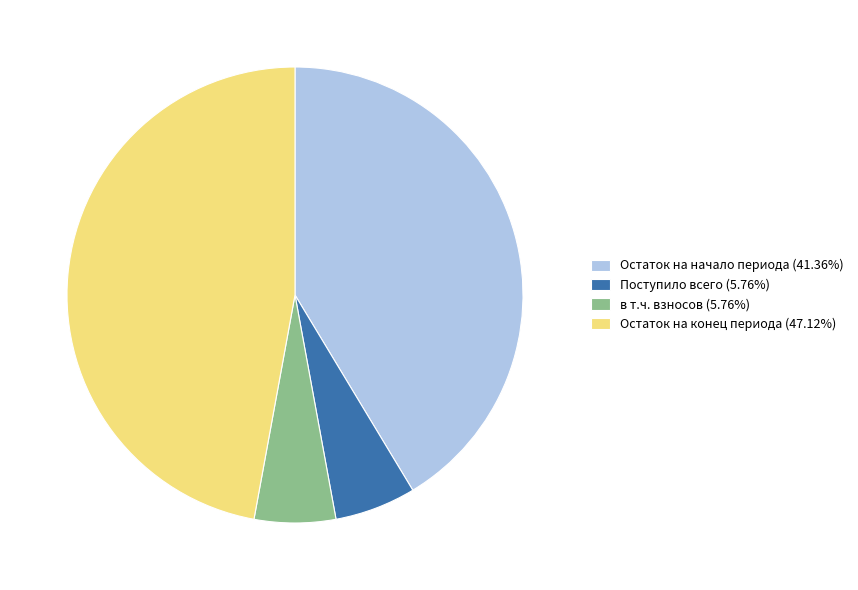

Does any single category account for the majority?

No